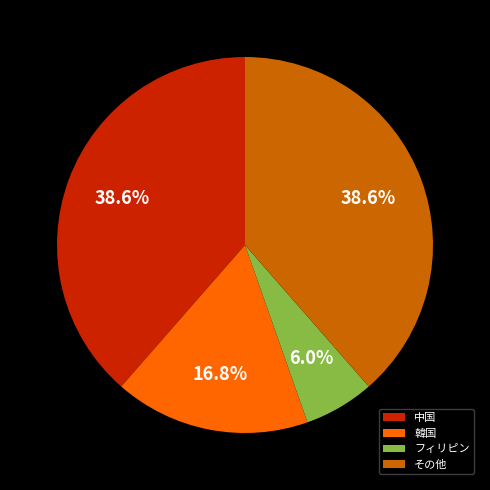

What percentage is the その他 slice, to the nearest percent?

39%